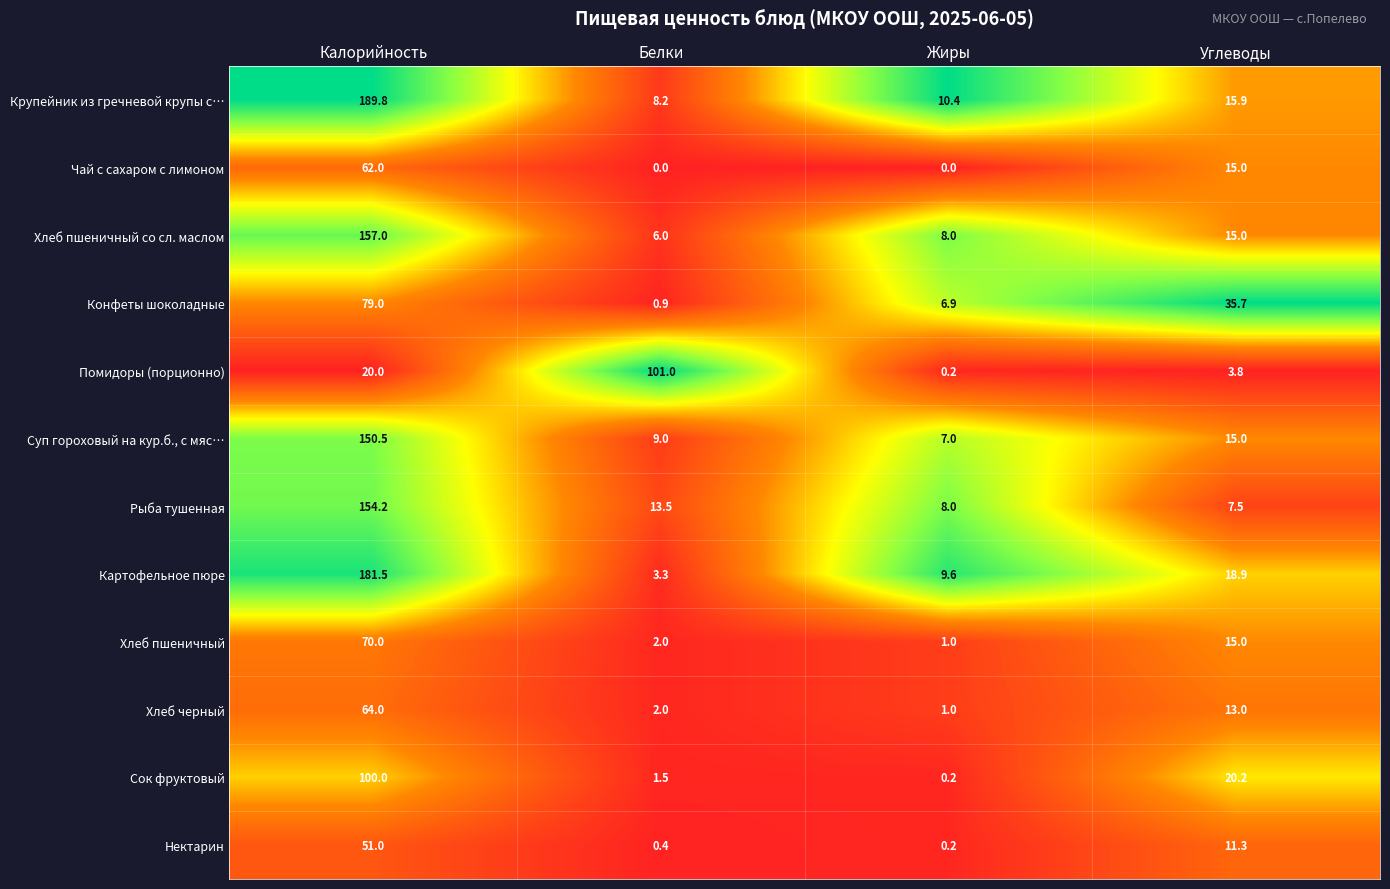

What is the difference between the highest and lowest values at Углеводы?

31.9